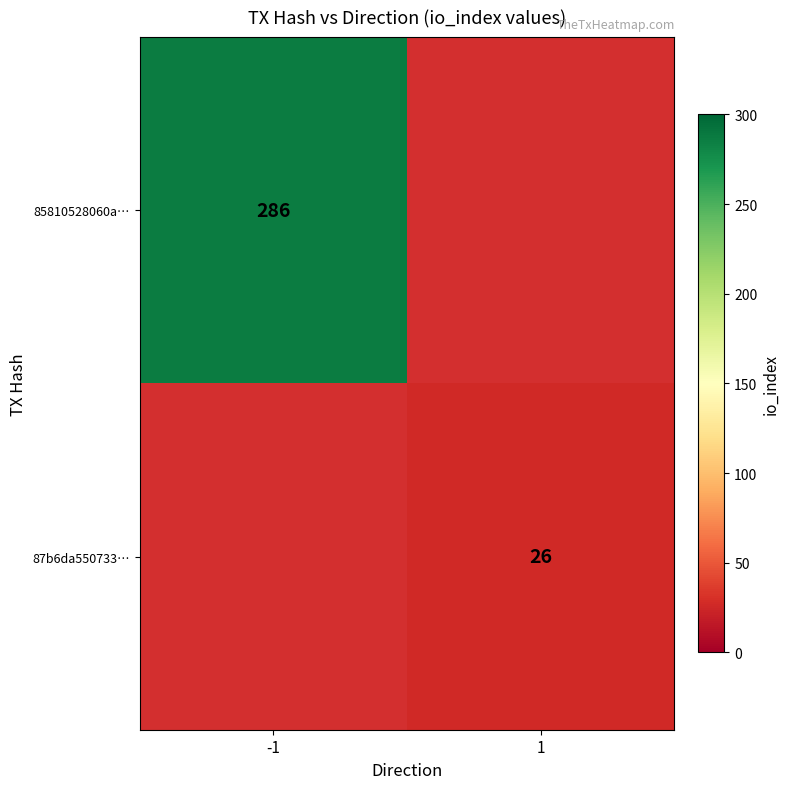

The 87b6da550733… series shows 38 at 1. True or false?

False